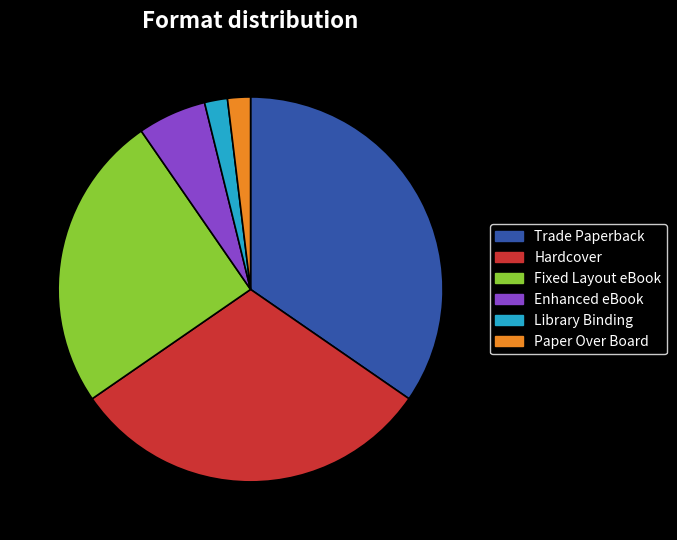

Count the number of slices in the pie.

6